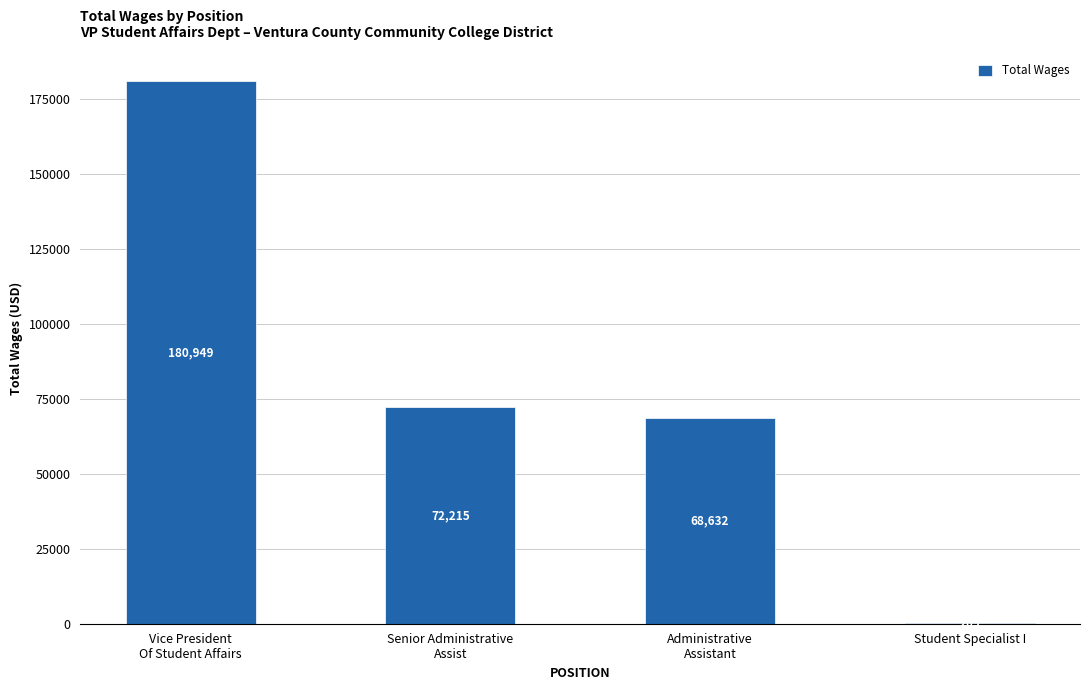

True or false: the data shows 209 at Student Specialist I.

True